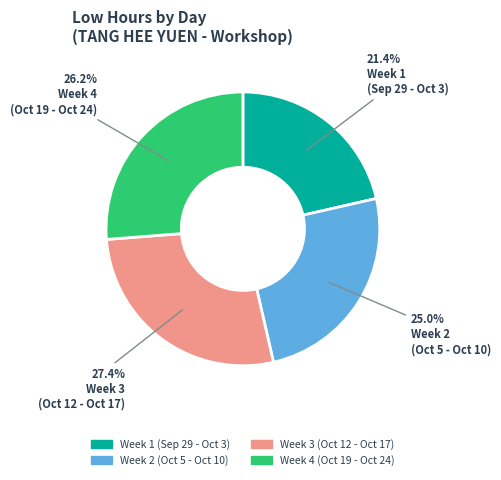

Is there a majority slice in this chart?

No